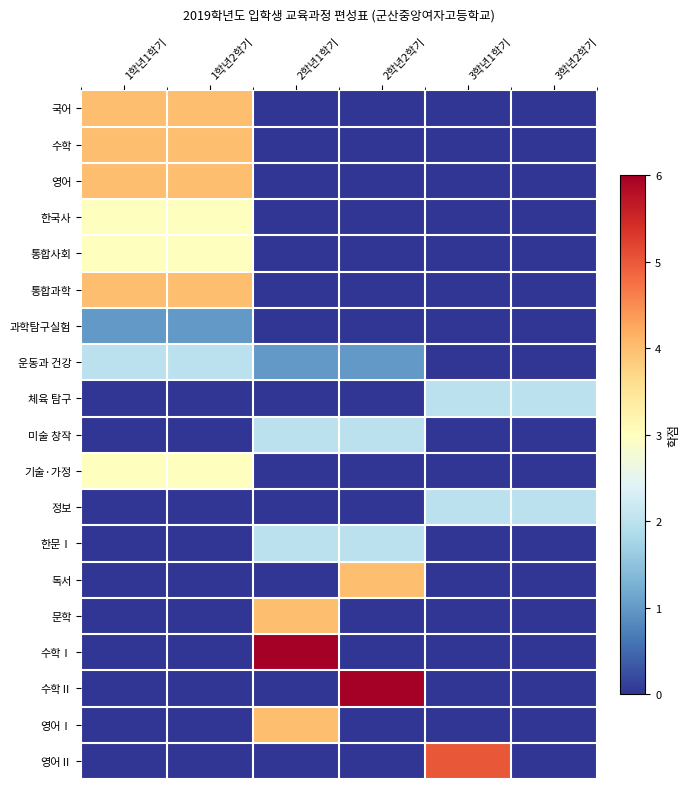

How many series are shown in this chart?

19